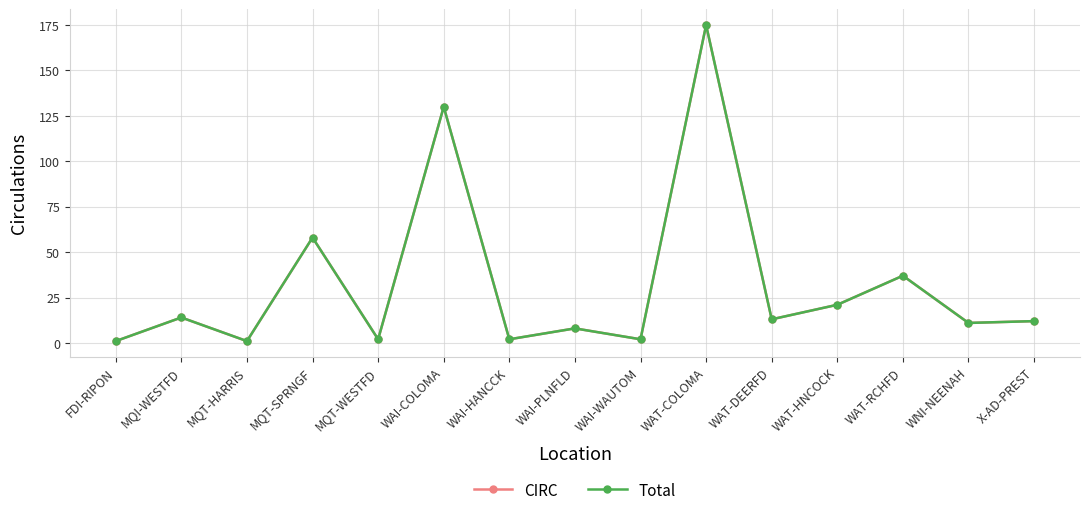

Is the value of Total at X-AD-PREST greater than the value of CIRC at WAI-HANCCK?

Yes